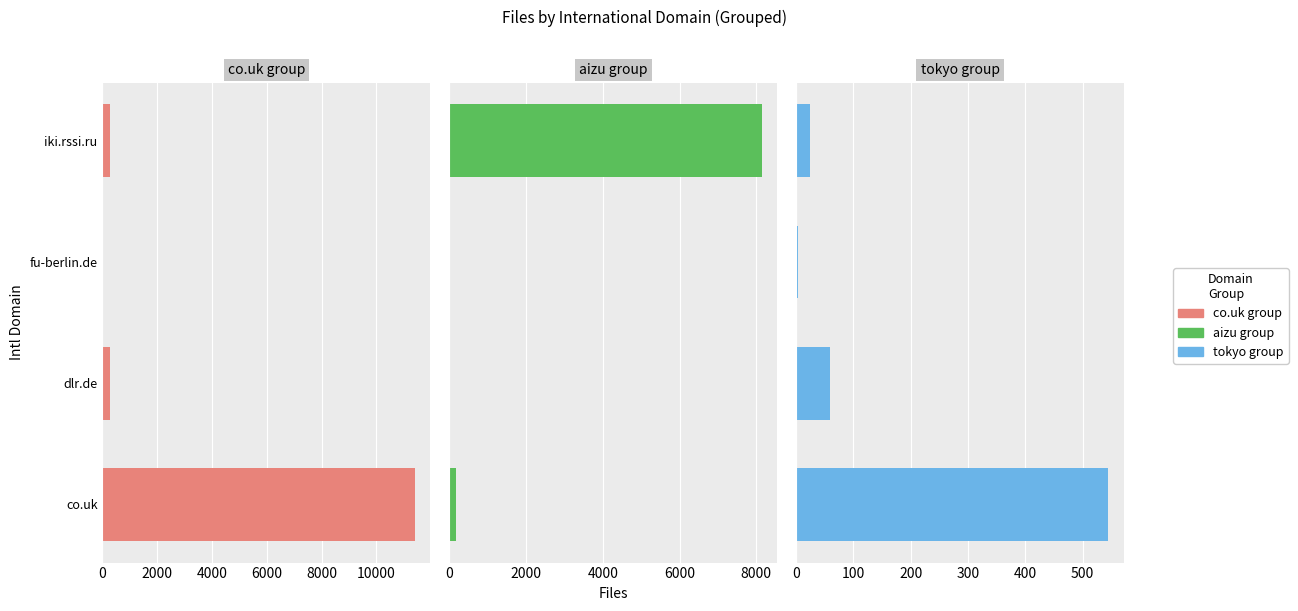

How many values in the tokyo group series exceed 60?

1